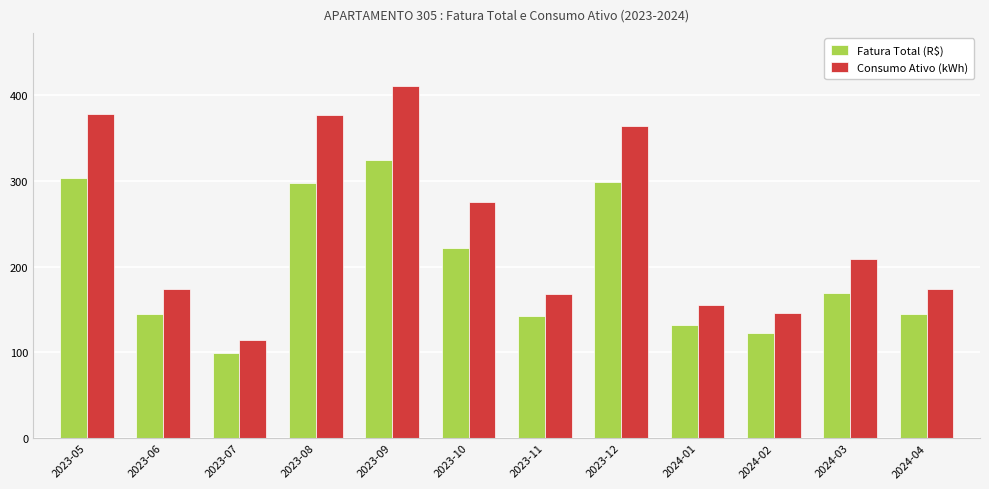

How many series are shown in this chart?

2